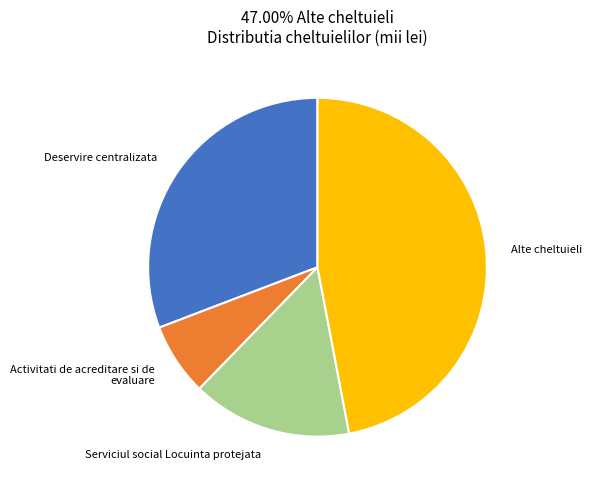

Does any single category account for the majority?

No